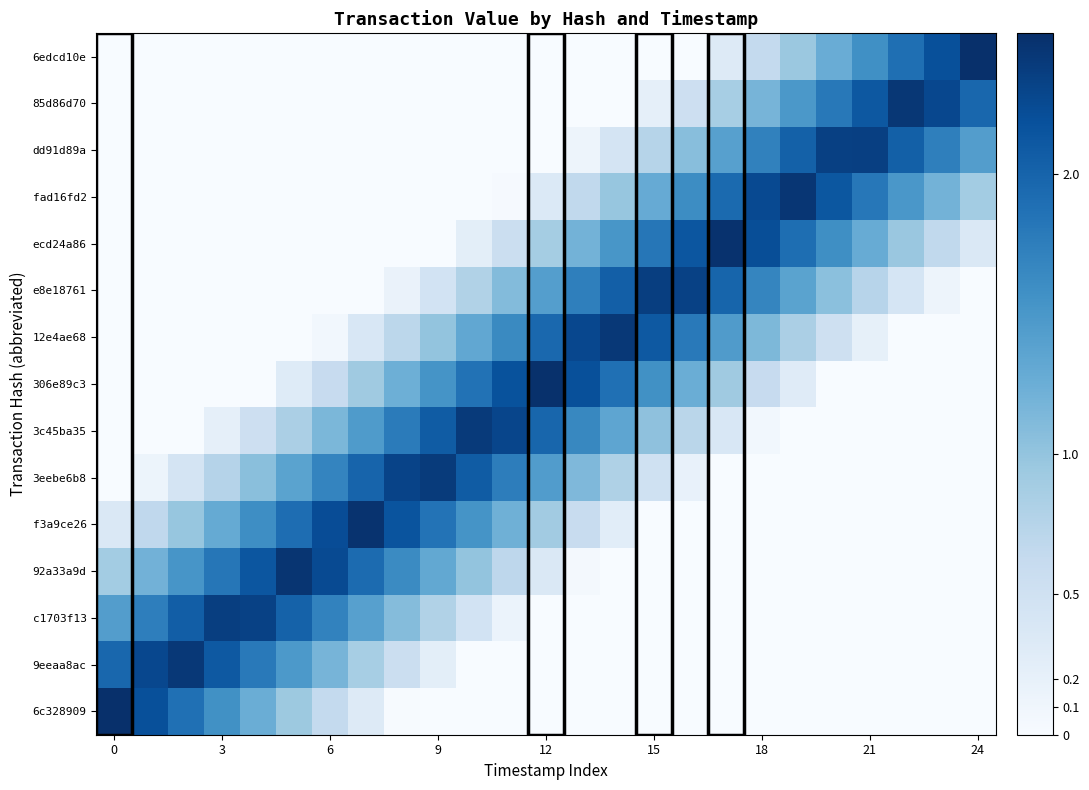

Reading left to right, extract all data points from this chart.

6edcd10e: 0.0	0.0	0.0	0.0	0.0	0.0	0.0	0.0	0.0	0.0	0.0	0.0	0.0	0.0	0.0	0.0	0.0	0.3	0.6	1.0	1.3	1.6	1.9	2.2	2.5
85d86d70: 0.0	0.0	0.0	0.0	0.0	0.0	0.0	0.0	0.0	0.0	0.0	0.0	0.0	0.0	0.0	0.2	0.5	0.9	1.2	1.5	1.8	2.1	2.4	2.3	2.0
dd91d89a: 0.0	0.0	0.0	0.0	0.0	0.0	0.0	0.0	0.0	0.0	0.0	0.0	0.0	0.1	0.4	0.8	1.1	1.4	1.7	2.0	2.3	2.3	2.0	1.7	1.4
fad16fd2: 0.0	0.0	0.0	0.0	0.0	0.0	0.0	0.0	0.0	0.0	0.0	0.0	0.3	0.7	1.0	1.3	1.6	1.9	2.3	2.4	2.1	1.8	1.5	1.2	0.9
ecd24a86: 0.0	0.0	0.0	0.0	0.0	0.0	0.0	0.0	0.0	0.0	0.3	0.6	0.9	1.2	1.5	1.8	2.1	2.5	2.2	1.9	1.6	1.3	1.0	0.7	0.4
e8e18761: 0.0	0.0	0.0	0.0	0.0	0.0	0.0	0.0	0.2	0.5	0.8	1.1	1.4	1.7	2.0	2.4	2.3	2.0	1.7	1.4	1.1	0.7	0.4	0.1	0.0
12e4ae68: 0.0	0.0	0.0	0.0	0.0	0.0	0.1	0.4	0.7	1.0	1.3	1.6	2.0	2.3	2.4	2.1	1.8	1.5	1.1	0.8	0.5	0.2	0.0	0.0	0.0
306e89c3: 0.0	0.0	0.0	0.0	0.0	0.3	0.6	0.9	1.2	1.5	1.9	2.2	2.5	2.2	1.9	1.6	1.3	0.9	0.6	0.3	0.0	0.0	0.0	0.0	0.0
3c45ba35: 0.0	0.0	0.0	0.2	0.5	0.8	1.1	1.5	1.8	2.1	2.4	2.3	2.0	1.7	1.3	1.0	0.7	0.4	0.1	0.0	0.0	0.0	0.0	0.0	0.0
3eebe6b8: 0.0	0.1	0.4	0.8	1.1	1.4	1.7	2.0	2.3	2.4	2.1	1.8	1.4	1.1	0.8	0.5	0.2	0.0	0.0	0.0	0.0	0.0	0.0	0.0	0.0
f3a9ce26: 0.4	0.7	1.0	1.3	1.6	1.9	2.2	2.5	2.2	1.9	1.5	1.2	0.9	0.6	0.3	0.0	0.0	0.0	0.0	0.0	0.0	0.0	0.0	0.0	0.0
92a33a9d: 0.9	1.2	1.5	1.8	2.1	2.4	2.2	1.9	1.6	1.3	1.0	0.7	0.4	0.1	0.0	0.0	0.0	0.0	0.0	0.0	0.0	0.0	0.0	0.0	0.0
c1703f13: 1.4	1.7	2.1	2.4	2.3	2.0	1.7	1.4	1.1	0.8	0.5	0.1	0.0	0.0	0.0	0.0	0.0	0.0	0.0	0.0	0.0	0.0	0.0	0.0	0.0
9eeaa8ac: 2.0	2.3	2.4	2.1	1.8	1.5	1.2	0.9	0.6	0.2	0.0	0.0	0.0	0.0	0.0	0.0	0.0	0.0	0.0	0.0	0.0	0.0	0.0	0.0	0.0
6c328909: 2.5	2.2	1.9	1.6	1.3	0.9	0.6	0.3	0.0	0.0	0.0	0.0	0.0	0.0	0.0	0.0	0.0	0.0	0.0	0.0	0.0	0.0	0.0	0.0	0.0